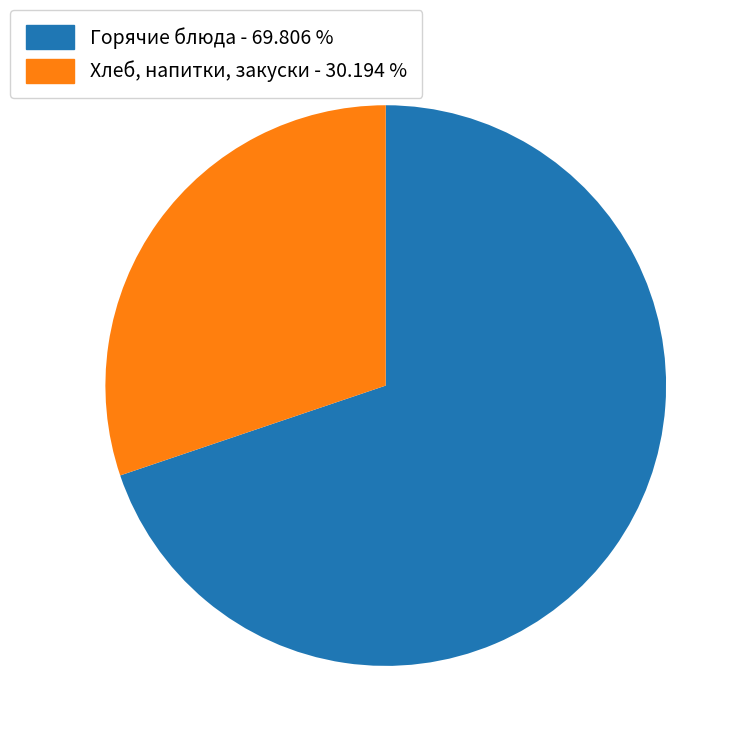

Rank the categories by value from highest to lowest.

Горячие блюда - 69.806 %, Хлеб, напитки, закуски - 30.194 %